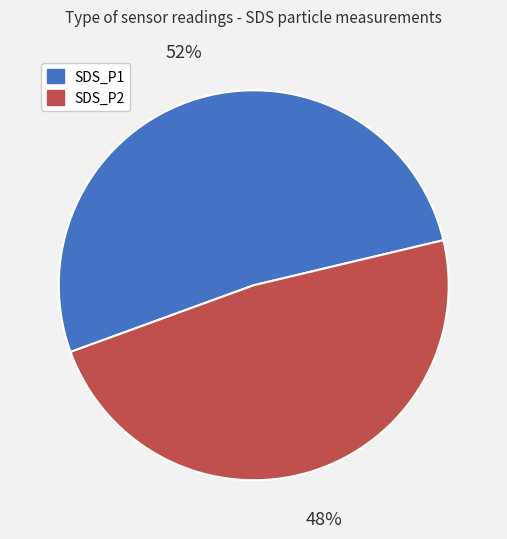

To the nearest percent, what portion does SDS_P2 represent?

48%